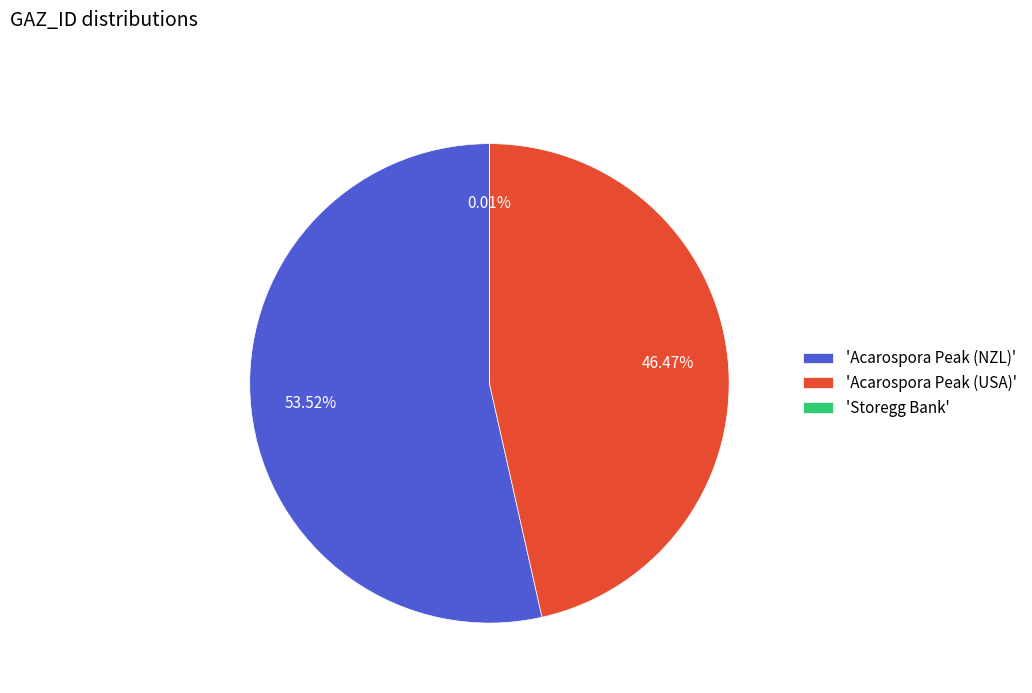

What is the ratio of the value at 'Acarospora Peak (USA)' to the value at 'Acarospora Peak (NZL)'?

0.9